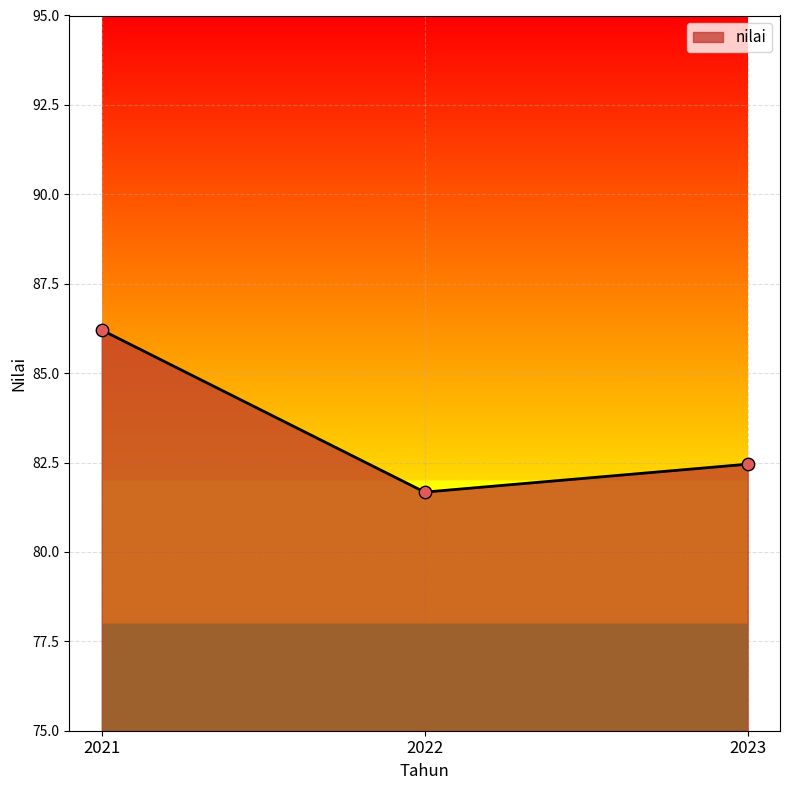

Approximately how many times larger is the value at 2023 compared to 2022?

1.0